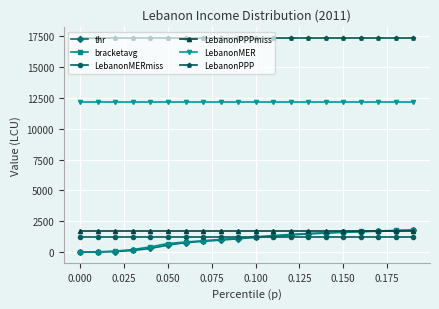

True or false: LebanonPPPmiss and LebanonMER intersect in this chart.

False